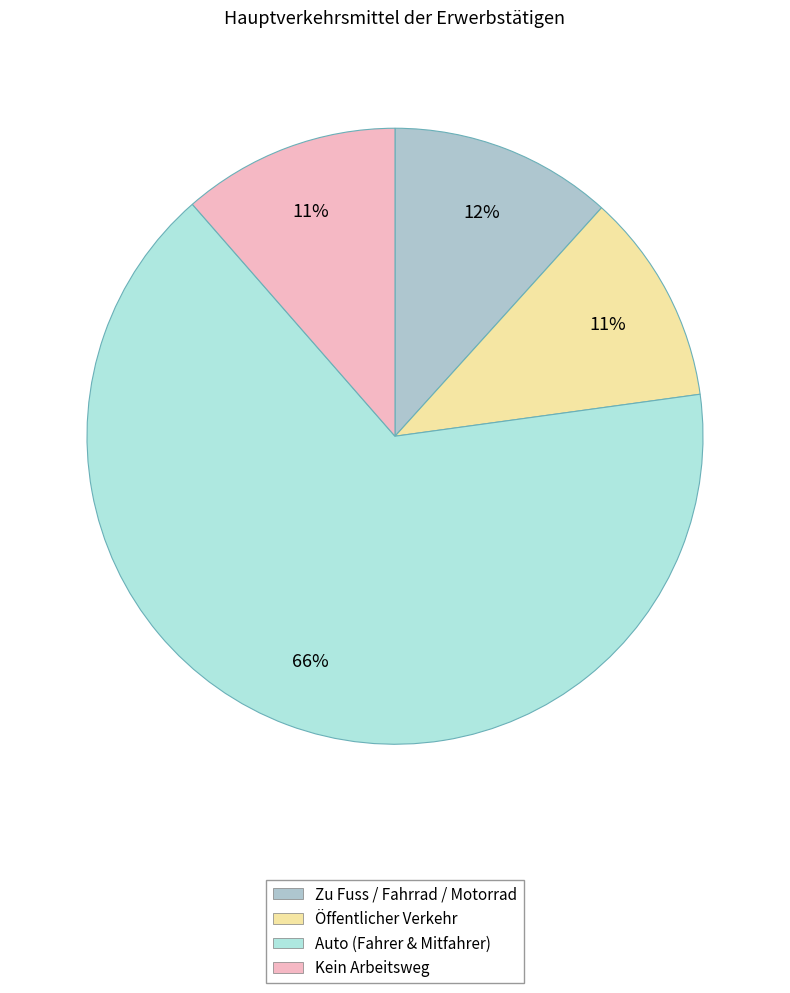

How many segments does this pie chart have?

4